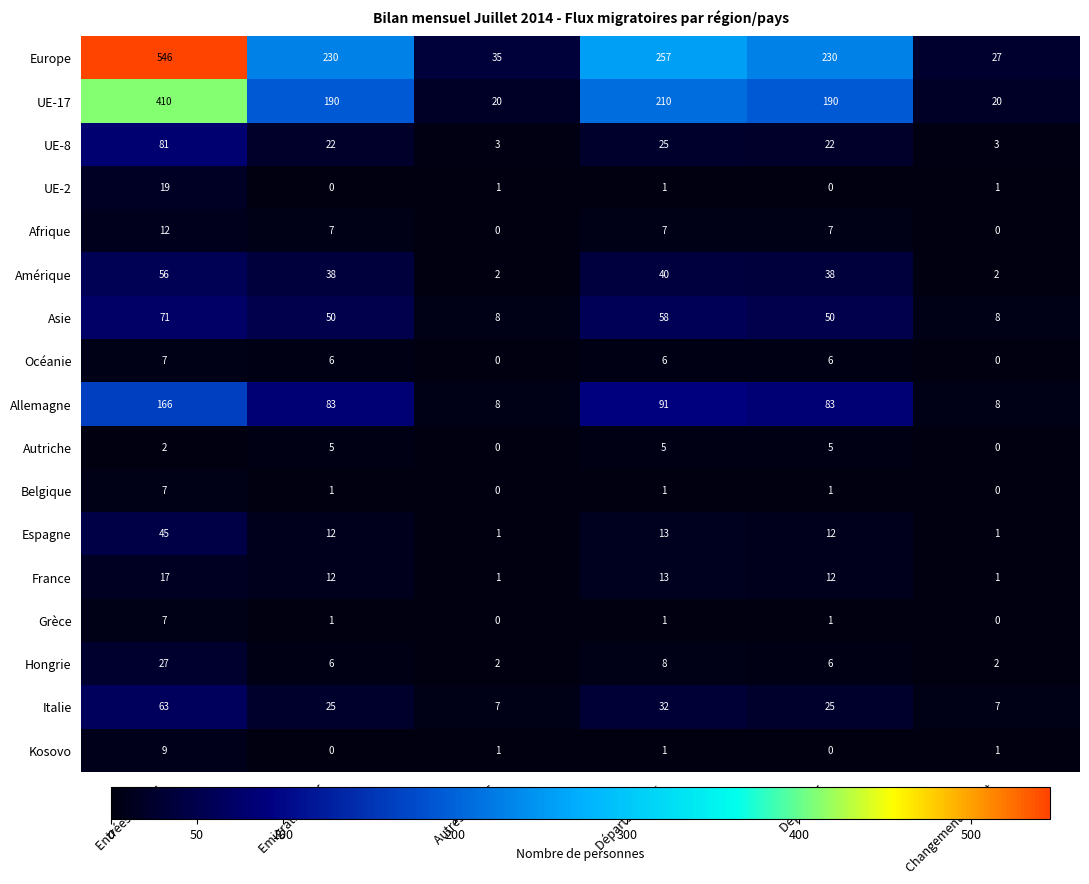

What is the highest value of the UE-8 series?

81